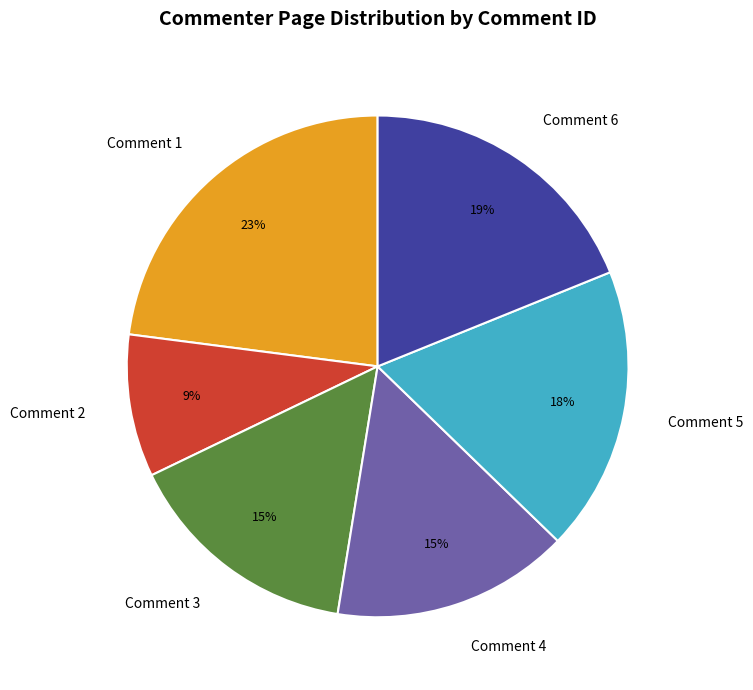

What is the largest slice in the pie chart?

Comment 1